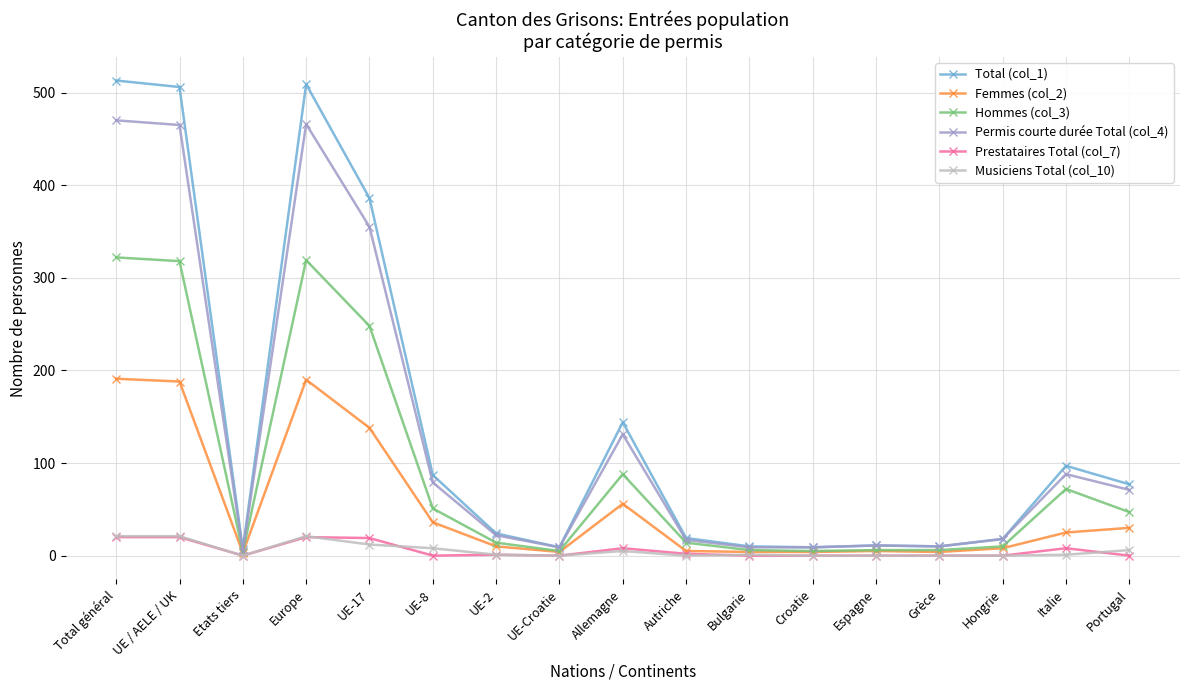

True or false: Musiciens Total (col_10) has more than 0 points higher than both neighbors.

True